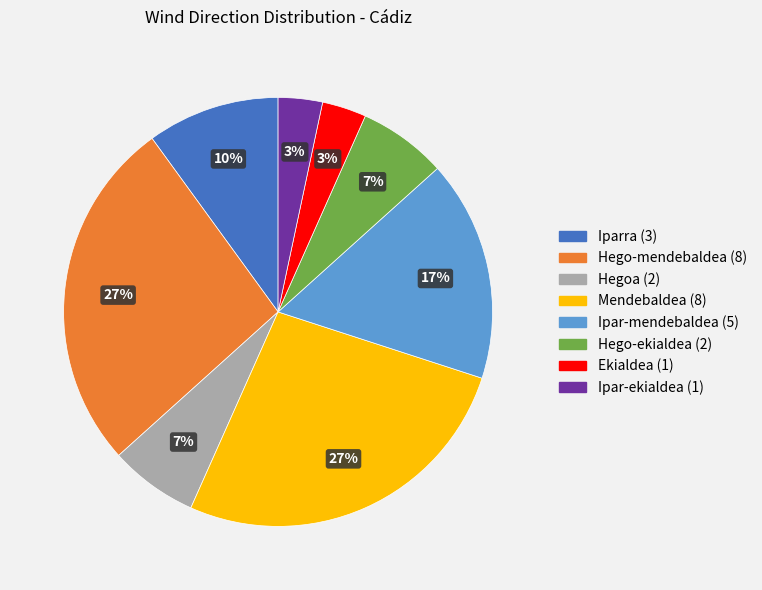

To the nearest percent, what is the average slice percentage?

12%